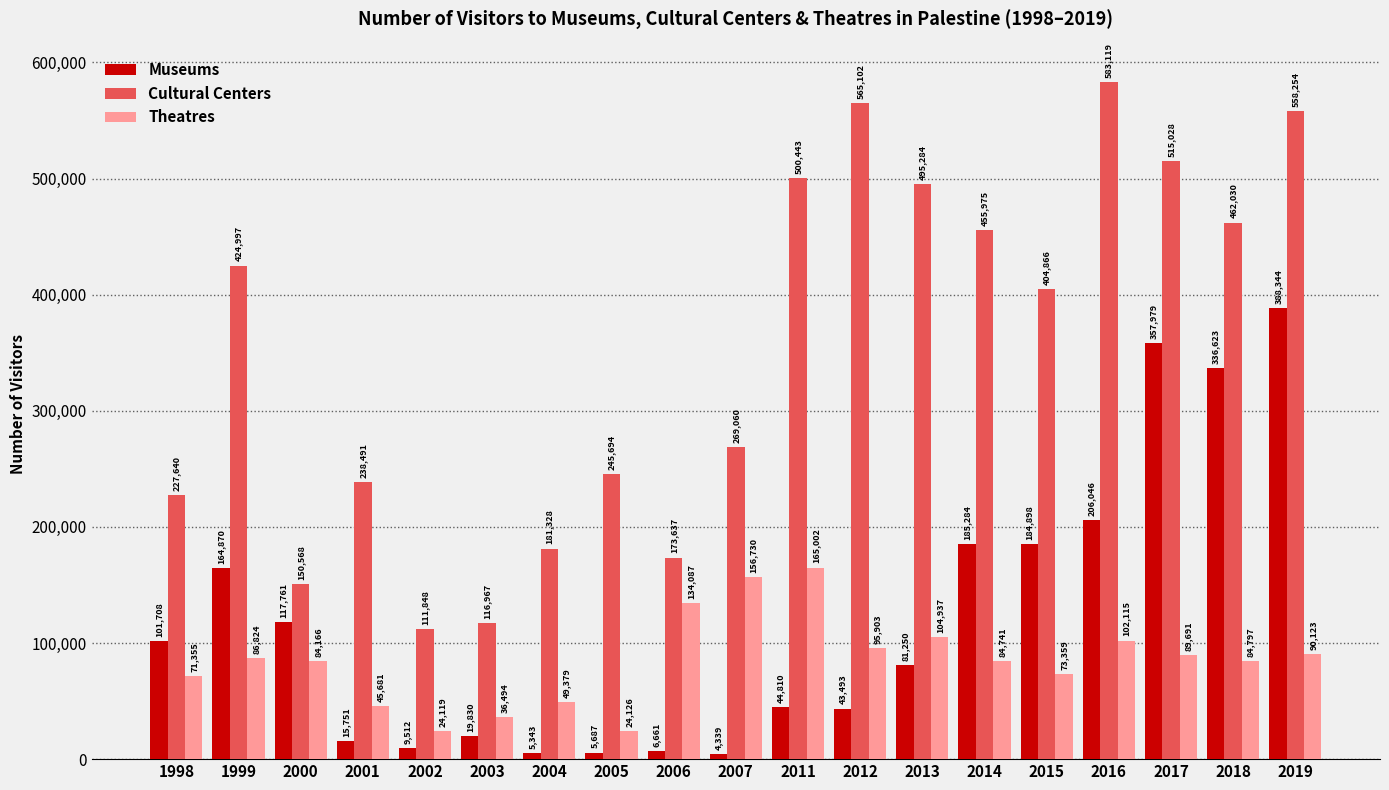

Reading right to left, extract all data points from this chart.

Museums: 2019=388344	2018=336623	2017=357979	2016=206046	2015=184898	2014=185284	2013=81250	2012=43493	2011=44810	2007=4339	2006=6661	2005=5687	2004=5343	2003=19830	2002=9512	2001=15751	2000=117761	1999=164870	1998=101708
Cultural Centers: 2019=558254	2018=462030	2017=515028	2016=583119	2015=404866	2014=455975	2013=495284	2012=565102	2011=500443	2007=269060	2006=173637	2005=245694	2004=181328	2003=116967	2002=111848	2001=238491	2000=150568	1999=424997	1998=227640
Theatres: 2019=90123	2018=84797	2017=89691	2016=102115	2015=73359	2014=84741	2013=104937	2012=95903	2011=165002	2007=156730	2006=134087	2005=24126	2004=49379	2003=36494	2002=24119	2001=45681	2000=84166	1999=86824	1998=71355